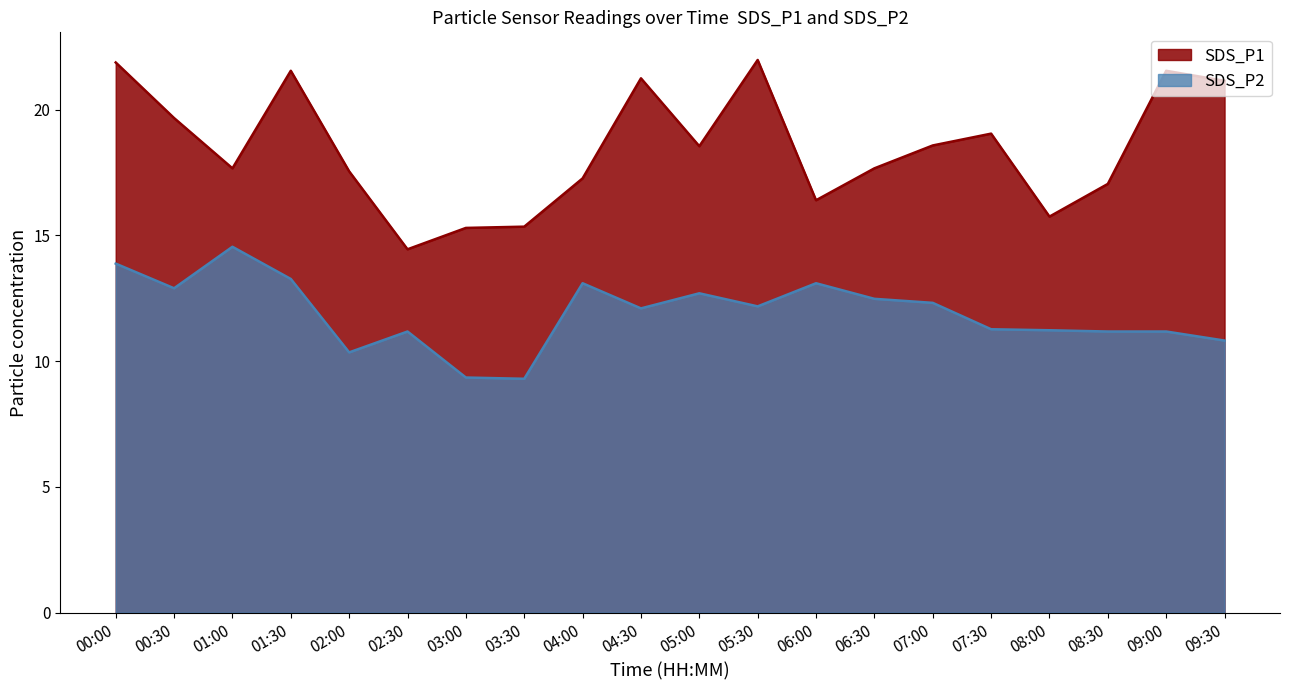

True or false: SDS_P1 and SDS_P2 cross at least once.

False